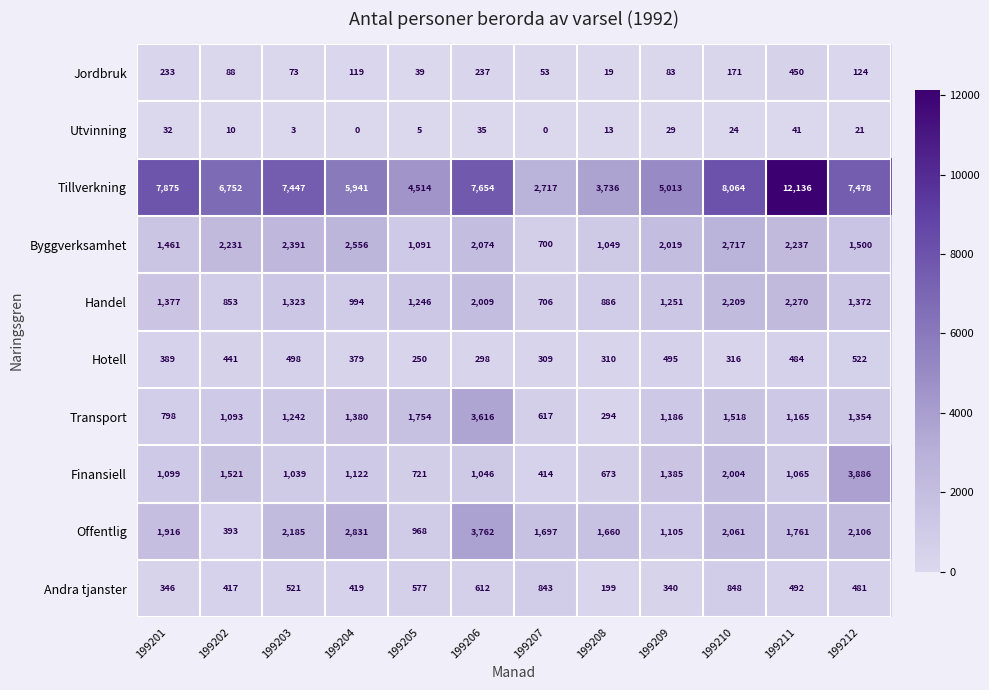

At 199205, list the series in order from largest to smallest.

Tillverkning, Transport, Handel, Byggverksamhet, Offentlig, Finansiell, Andra tjanster, Hotell, Jordbruk, Utvinning